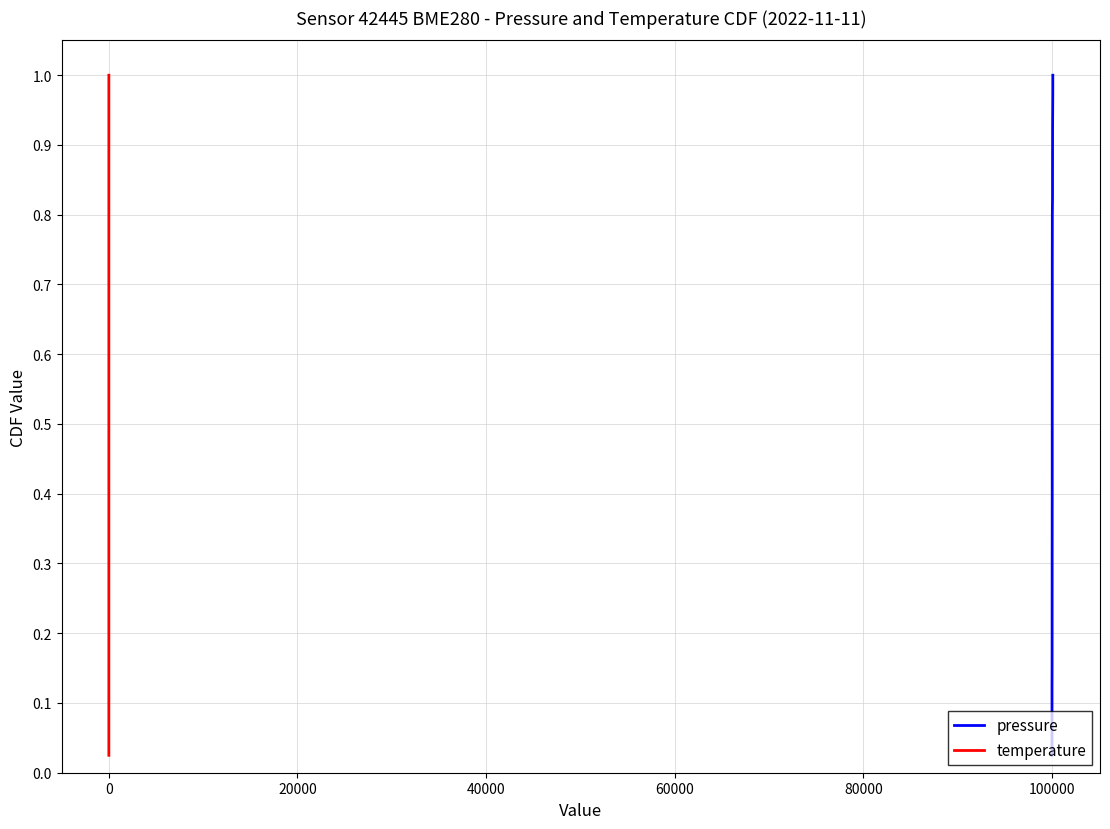

What is the value of the temperature point at the 6th from the left?

0.1